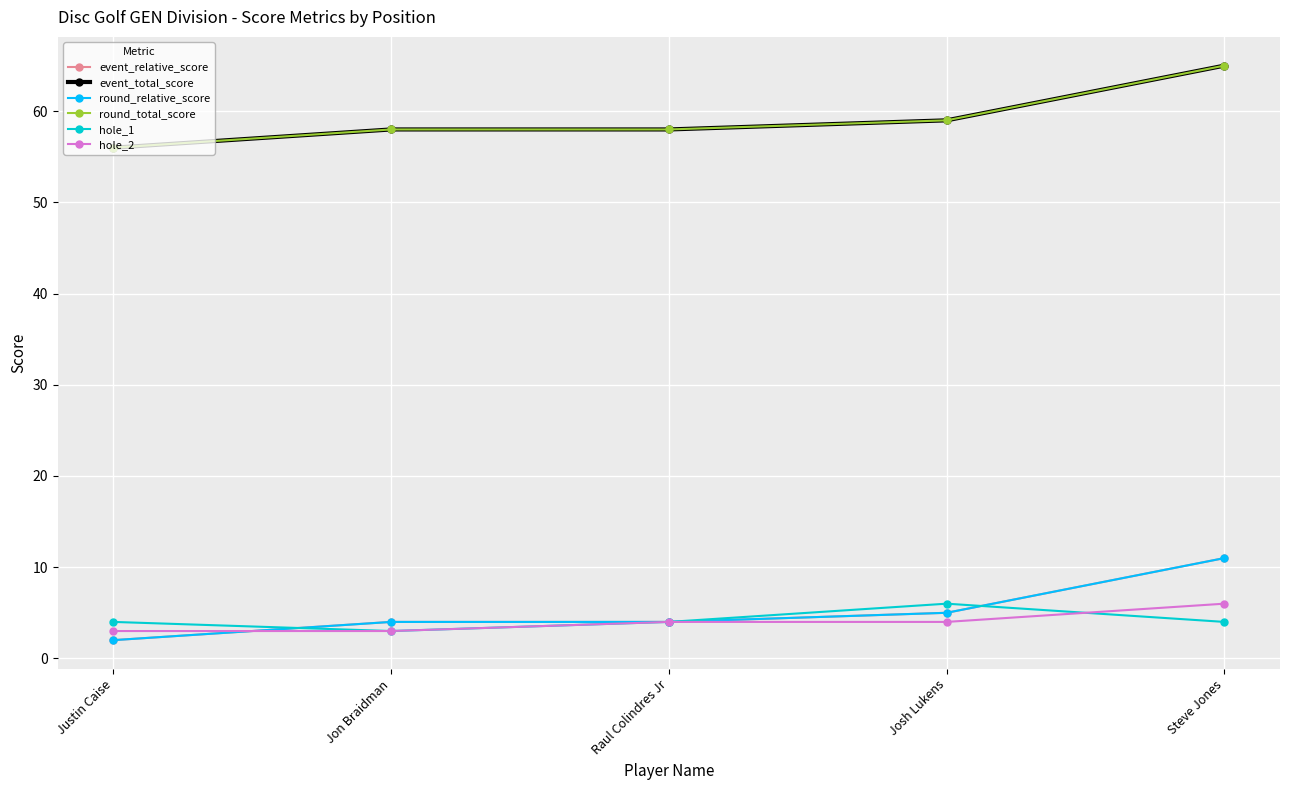

What is the sum of the hole_1 values at Steve Jones and Josh Lukens?

10